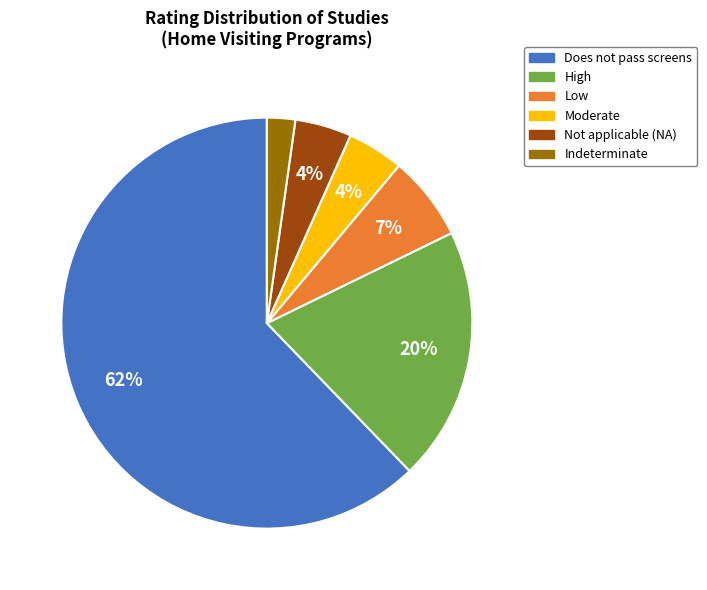

Is there a majority slice in this chart?

Yes